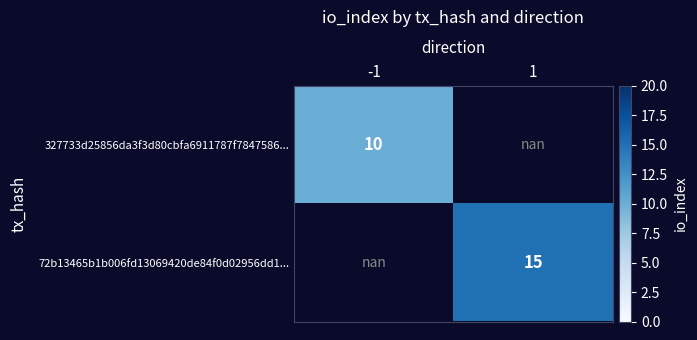

Rank the series at 1 from highest to lowest value.

327733d25856da3f3d80cbfa6911787f7847586..., 72b13465b1b006fd13069420de84f0d02956dd1...